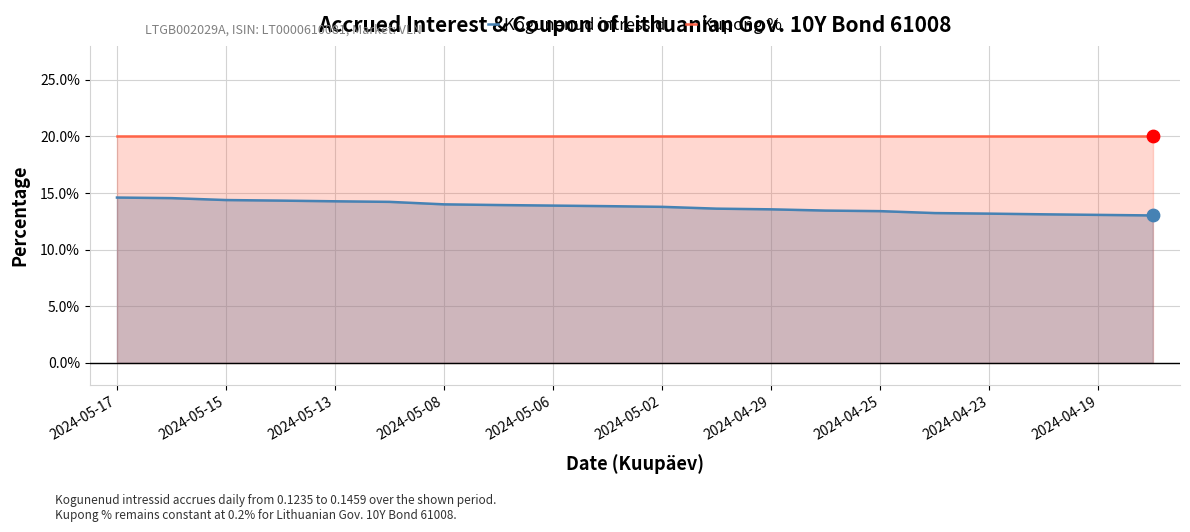

Which series has the largest Y range (max minus min)?

Kogunenud intressid